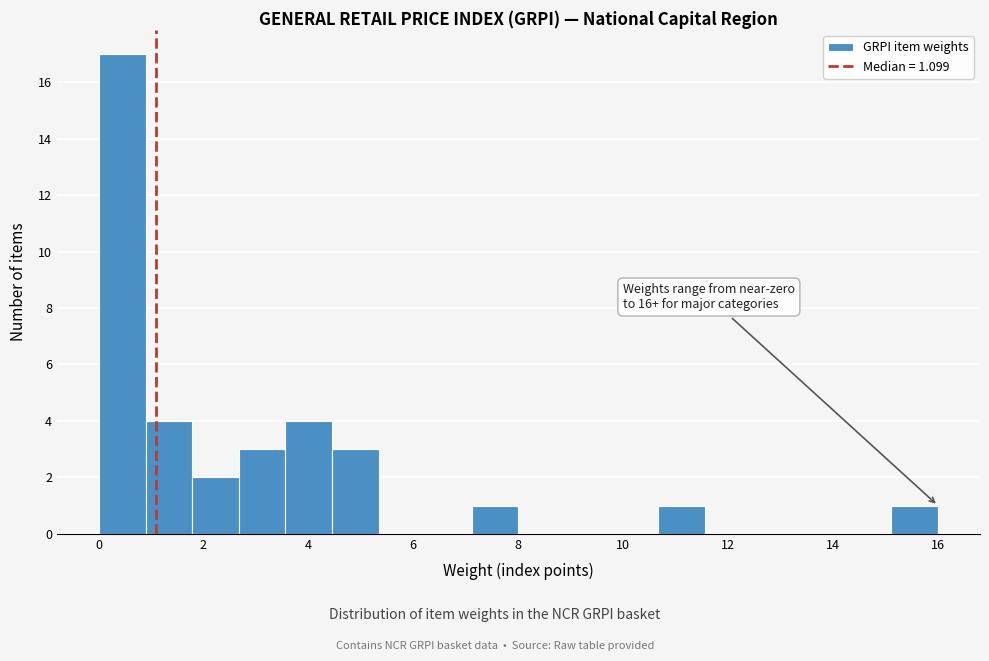

Over which range of the x-axis is the bar tallest?

0.0 to 0.8